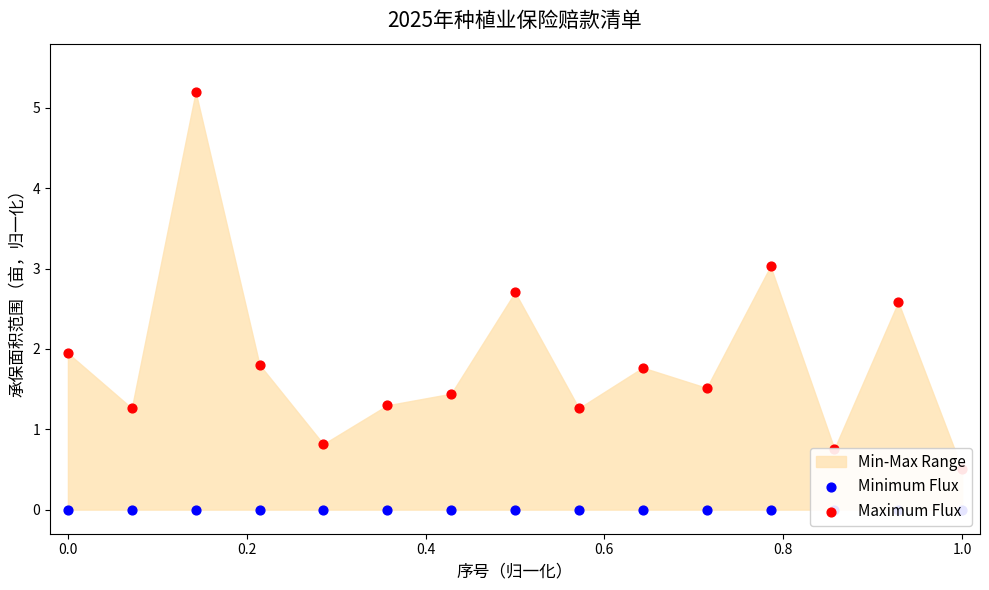

Which series has the largest Y range (max minus min)?

Maximum Flux